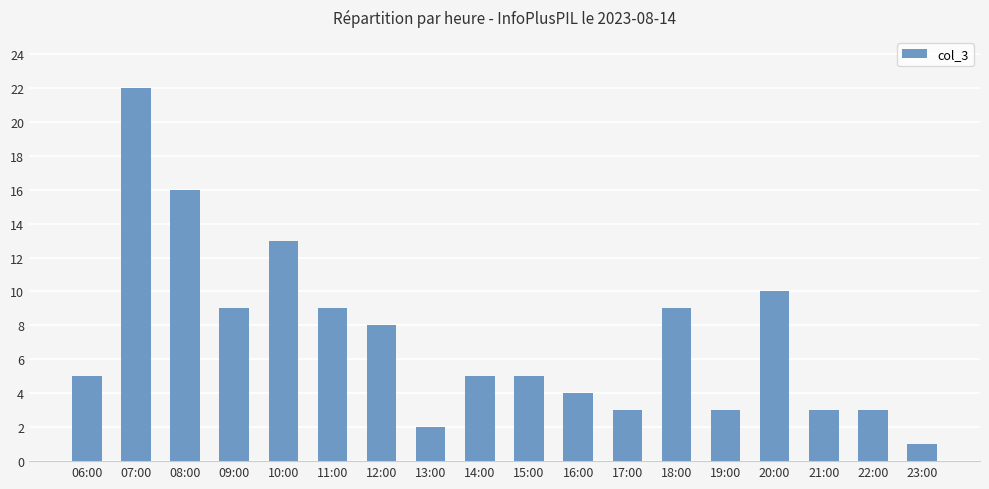

What is the sum of all values?

130